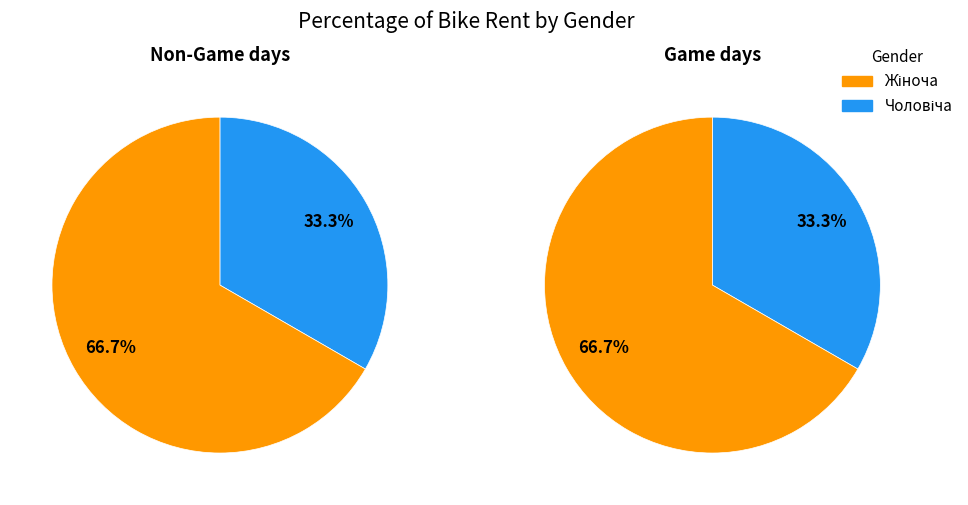

True or false: Чоловіча accounts for 27% of the total.

False